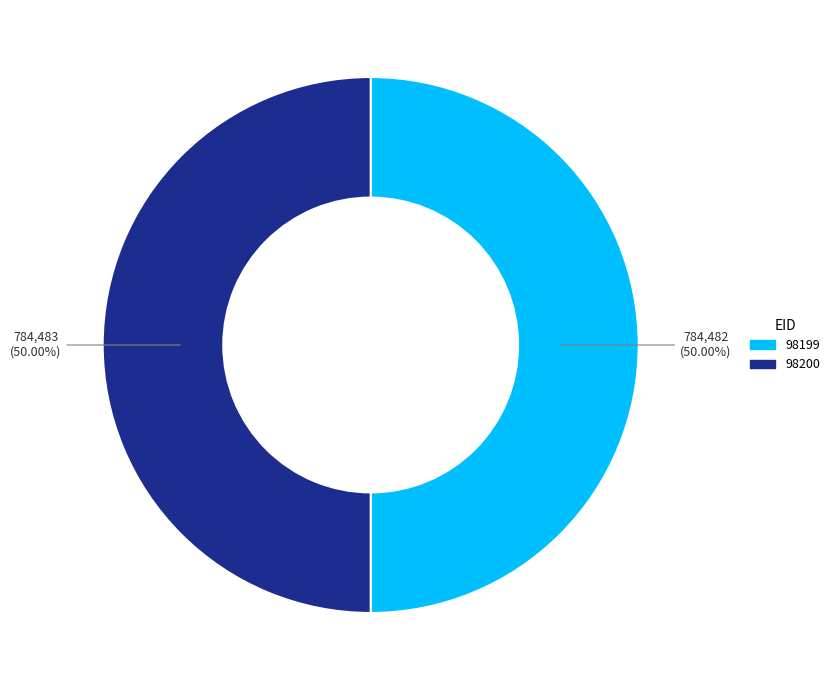

Do 98199 and 98200 together represent more than half of the pie?

Yes